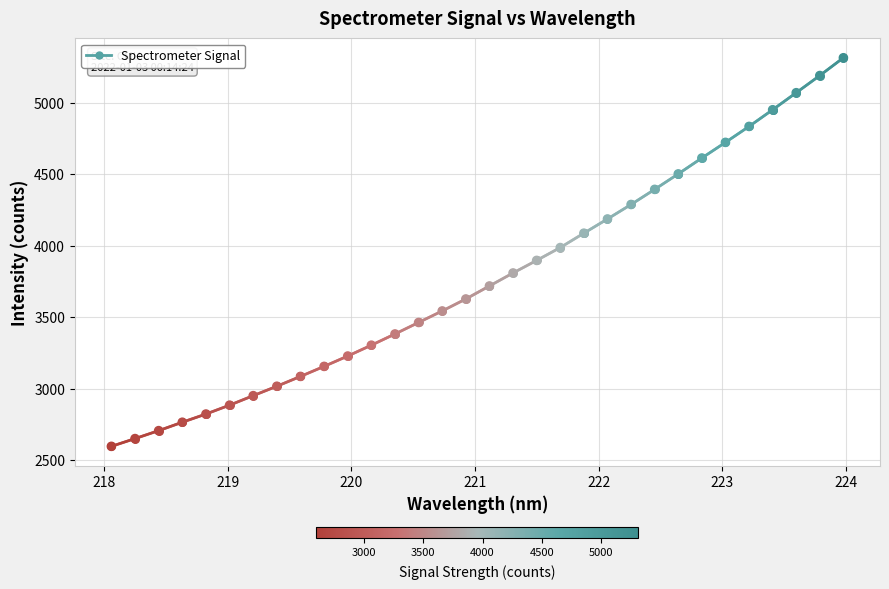

Between 219 and 220, which is larger?

220